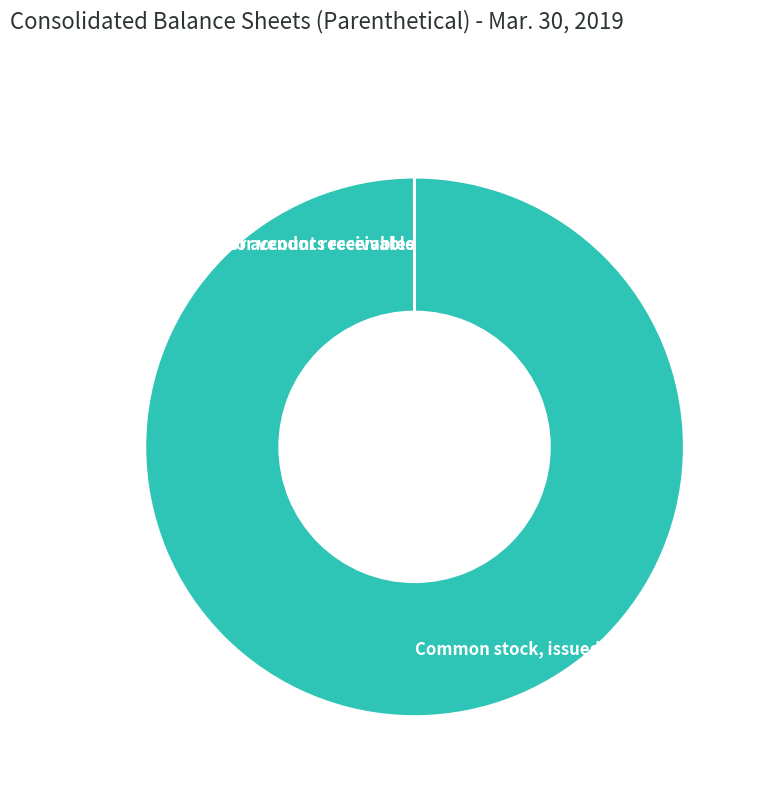

True or false: Common stock, issued (in shares) accounts for 100% of the total.

True